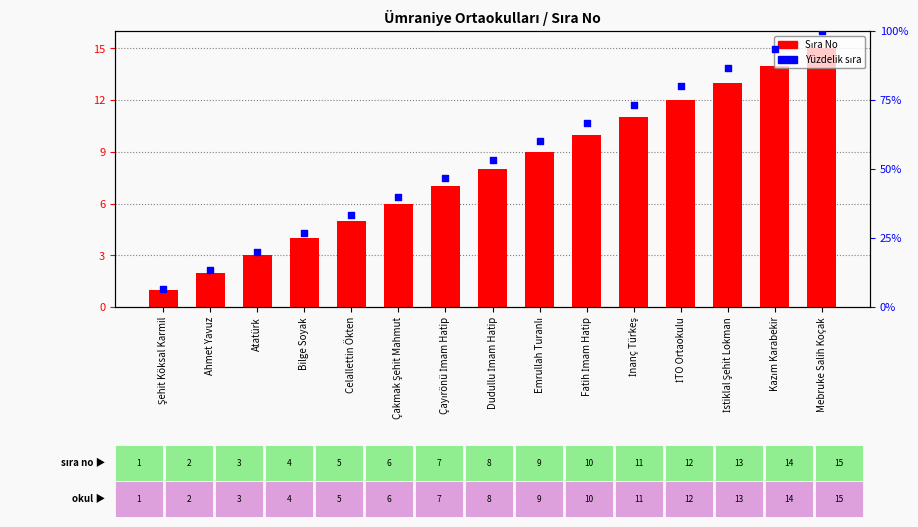

What are all the series names shown in the legend?

Sıra No, Yüzdelik sıra